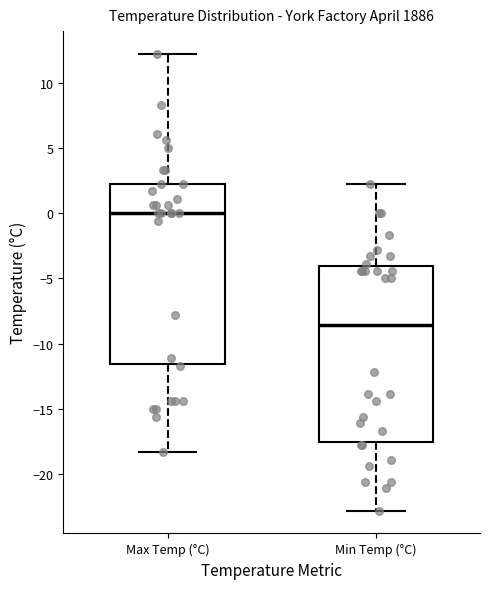

Where does the upper whisker of the box for Min Temp (°C) end on the y-axis? The values are not printed on the chart, so give them approximately, as read against the axis.

2.0